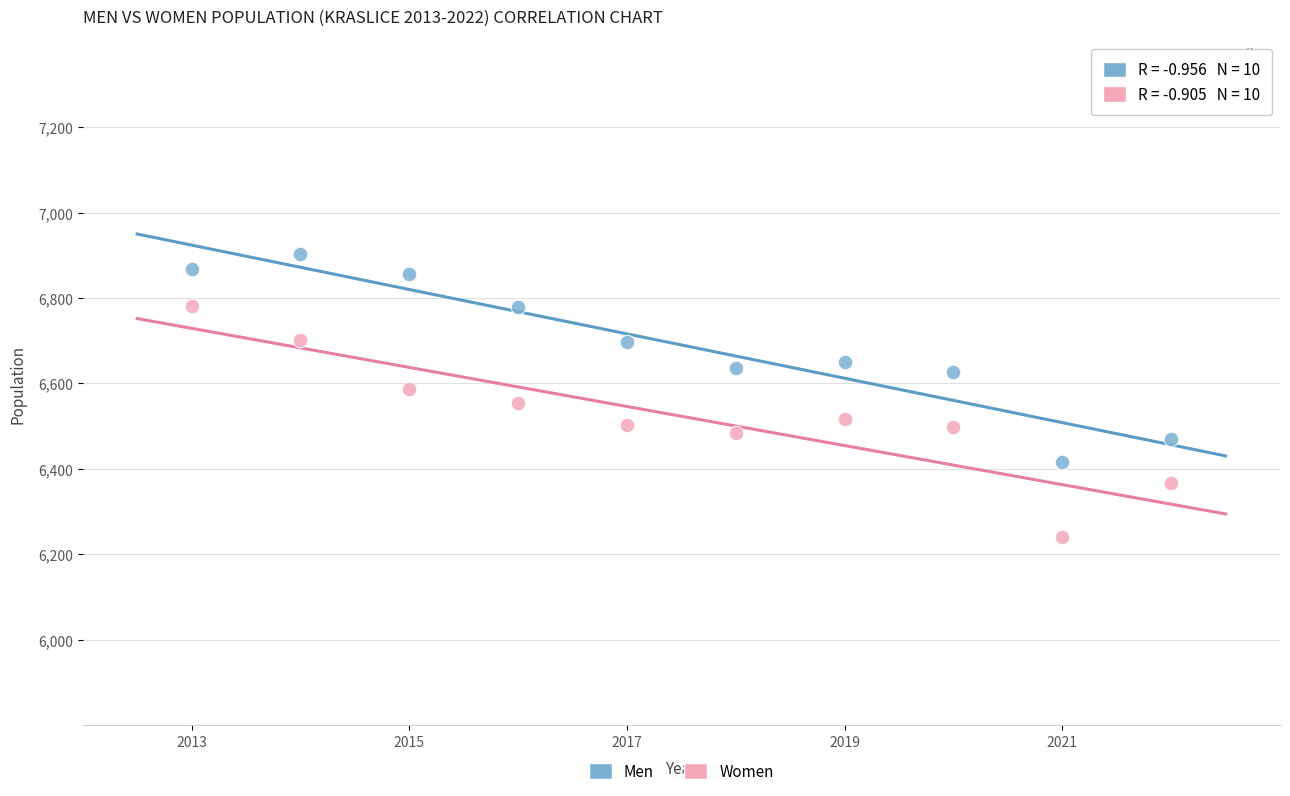

Across all data points, what is the range of X values (max minus min)?

9